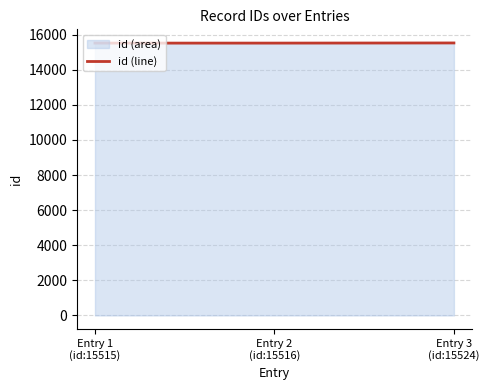

What is the difference between the maximum and second lowest values?

8